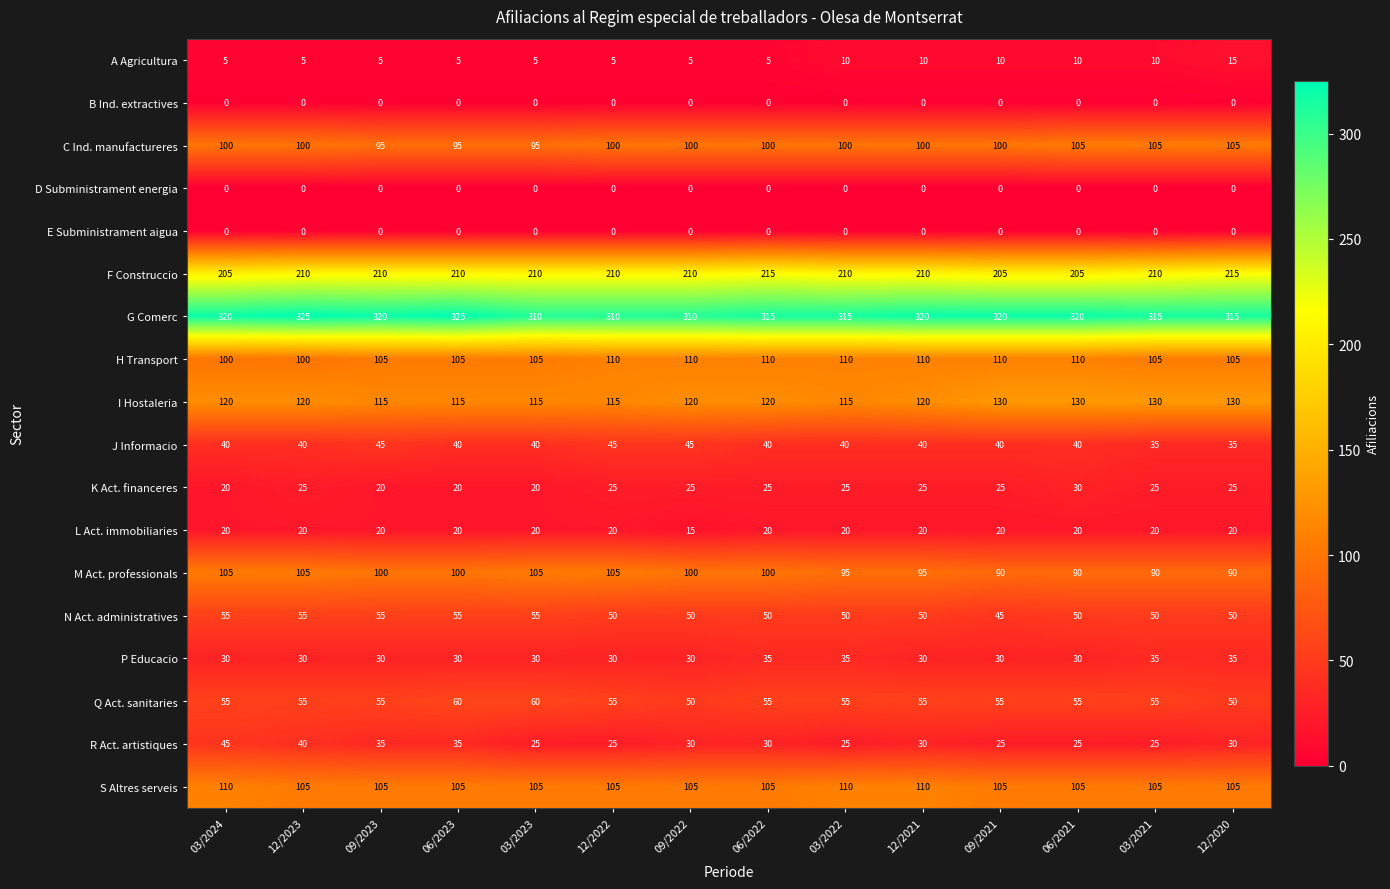

What is the lowest value of the L Act. immobiliaries series?

15